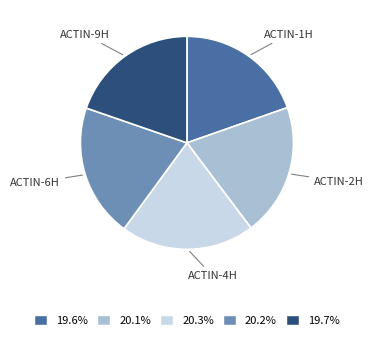

Is there a majority slice in this chart?

No